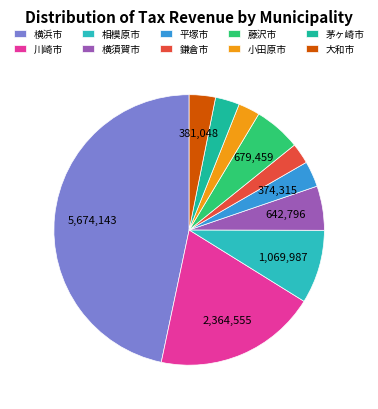

Which category has the smallest portion of the pie?

鎌倉市